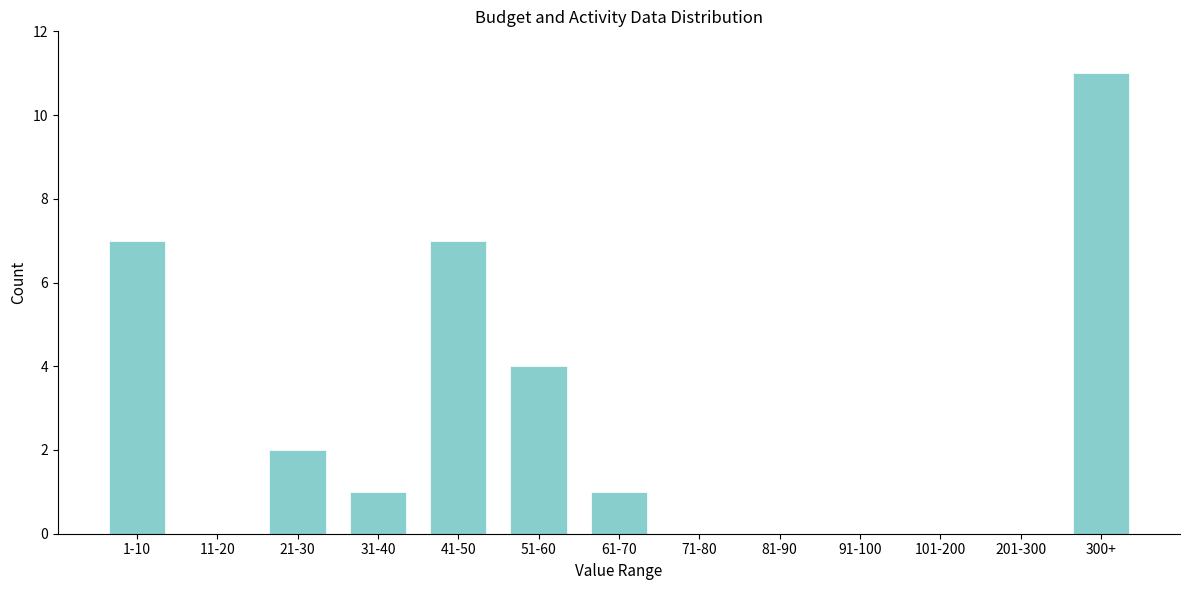

Reading left to right, extract all data points from this chart.

1-10=7	11-20=0	21-30=2	31-40=1	41-50=7	51-60=4	61-70=1	71-80=0	81-90=0	91-100=0	101-200=0	201-300=0	300+=11